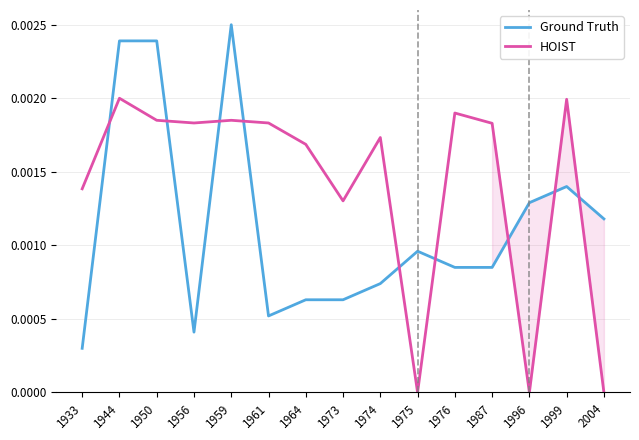

At which category is the sum across all series the highest?

1944